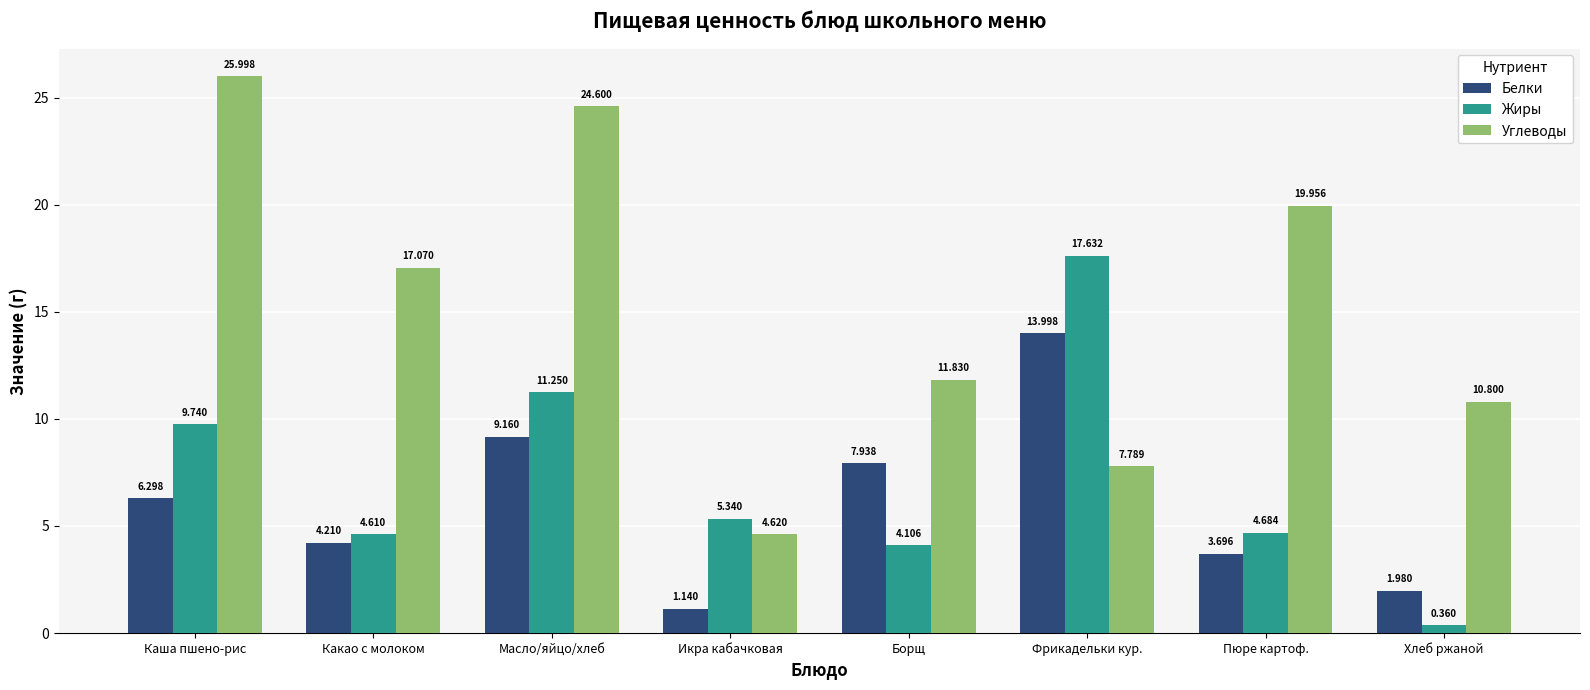

What is the average value of the Жиры series?

7.2